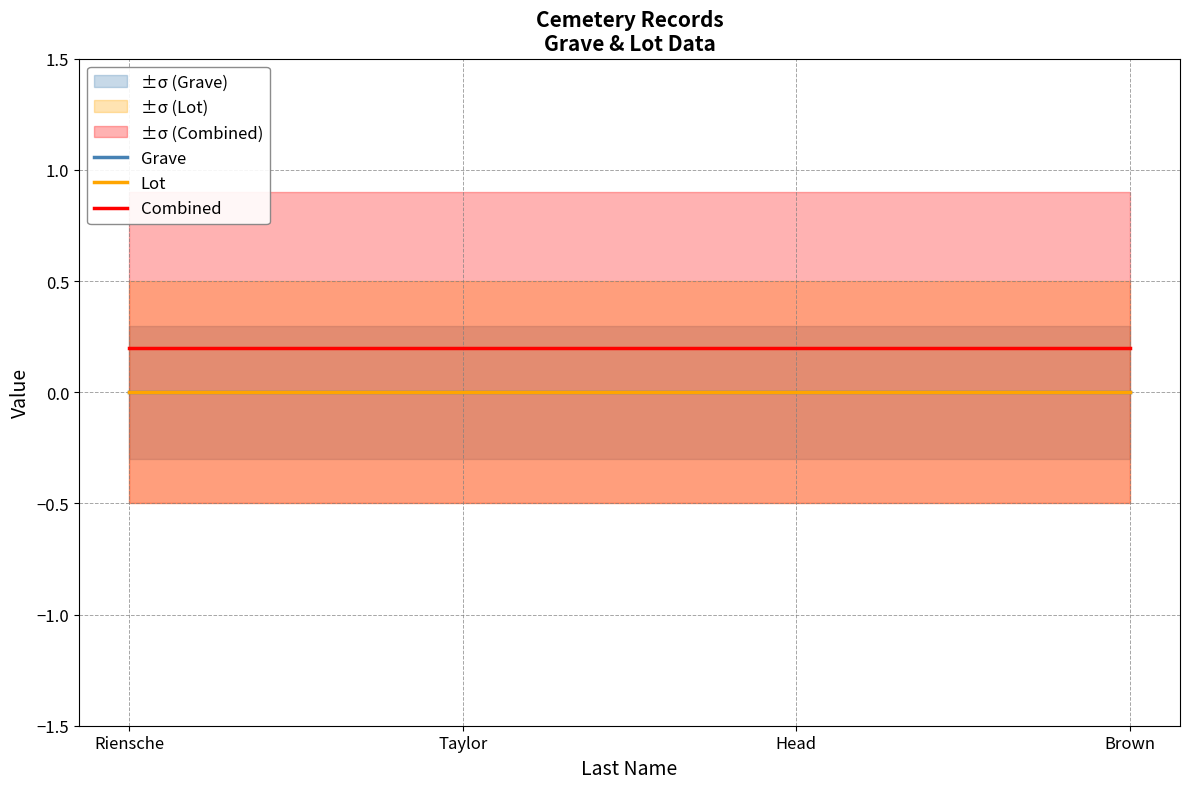

True or false: Grave has a value of 0.0 at Taylor.

True